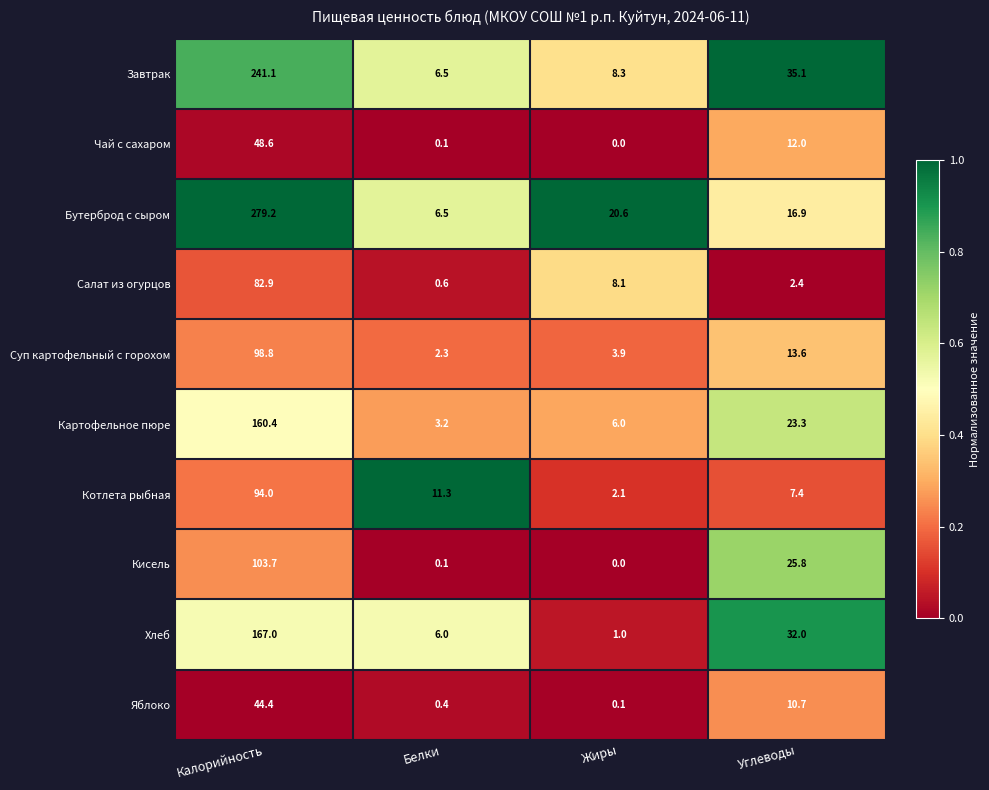

Which series has the largest total across all categories?

Бутерброд с сыром